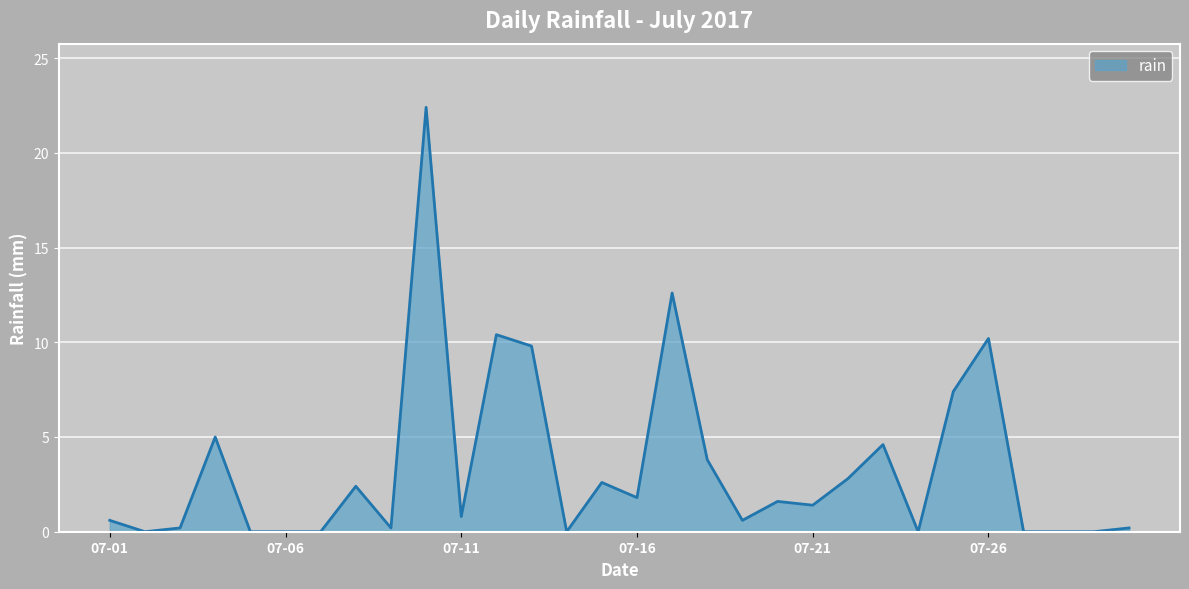

What is the difference between the maximum and minimum values?

22.4